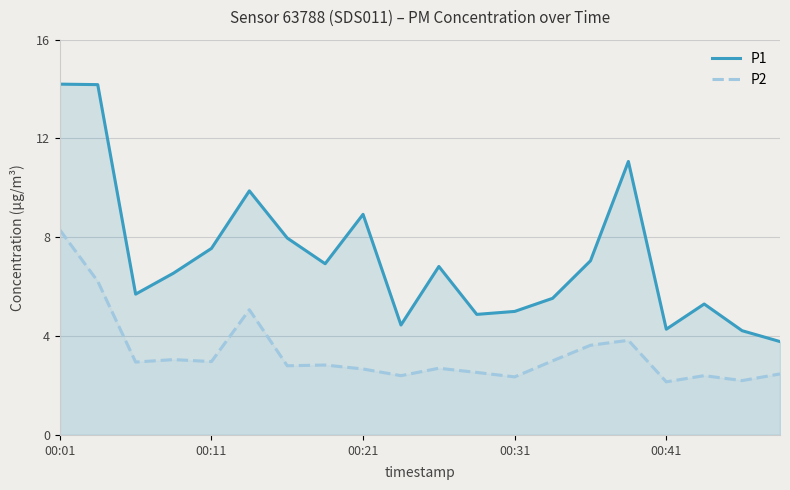

Reading right to left, list all the values displayed in this chart.

P1: 3.8	4.2	5.3	4.3	11.1	7.0	5.5	5.0	4.9	6.8	4.5	8.9	6.9	8.0	9.9	7.5	6.5	5.7	14.2	14.2
P2: 2.5	2.2	2.4	2.1	3.8	3.6	3.0	2.4	2.5	2.7	2.4	2.7	2.8	2.8	5.1	3.0	3.0	3.0	6.2	8.3